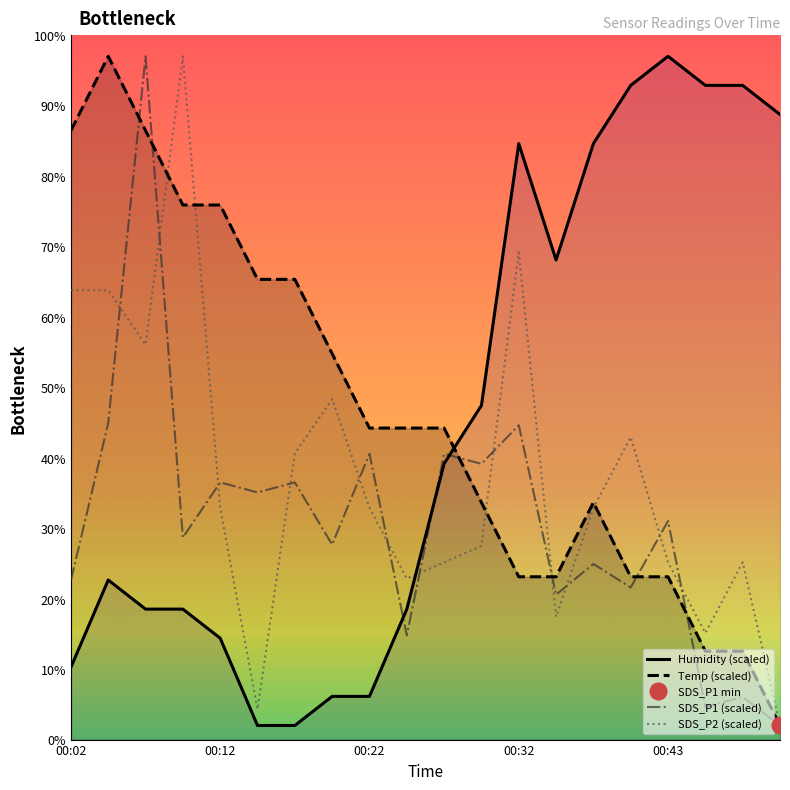

Rank the series by their maximum value, from lowest to highest.

Humidity (scaled), Temp (scaled), SDS_P1 (scaled), SDS_P2 (scaled)